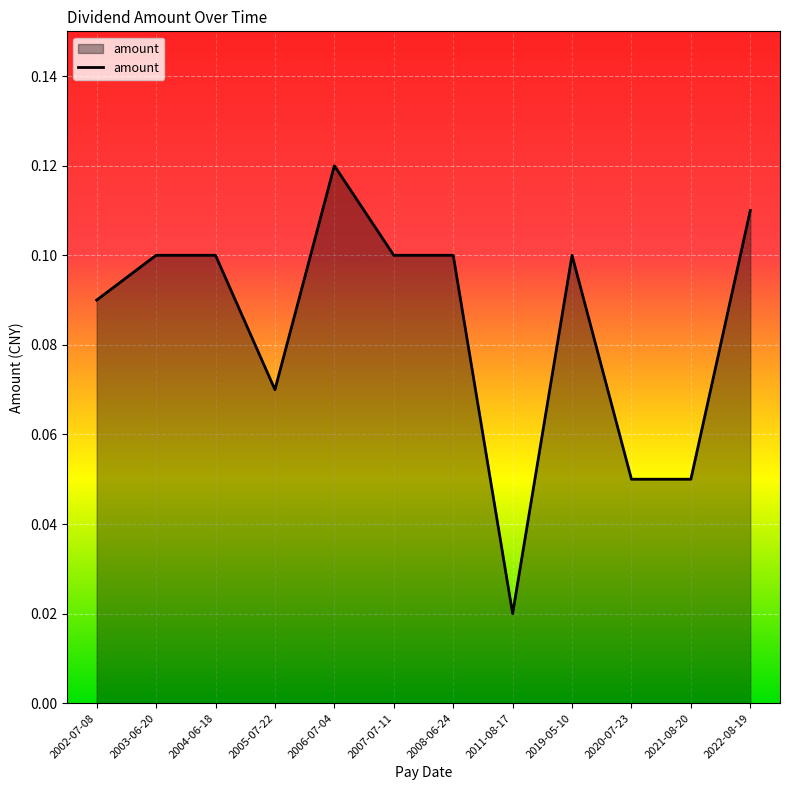

Is it true that the value at 2019-05-10 is 0.1?

True